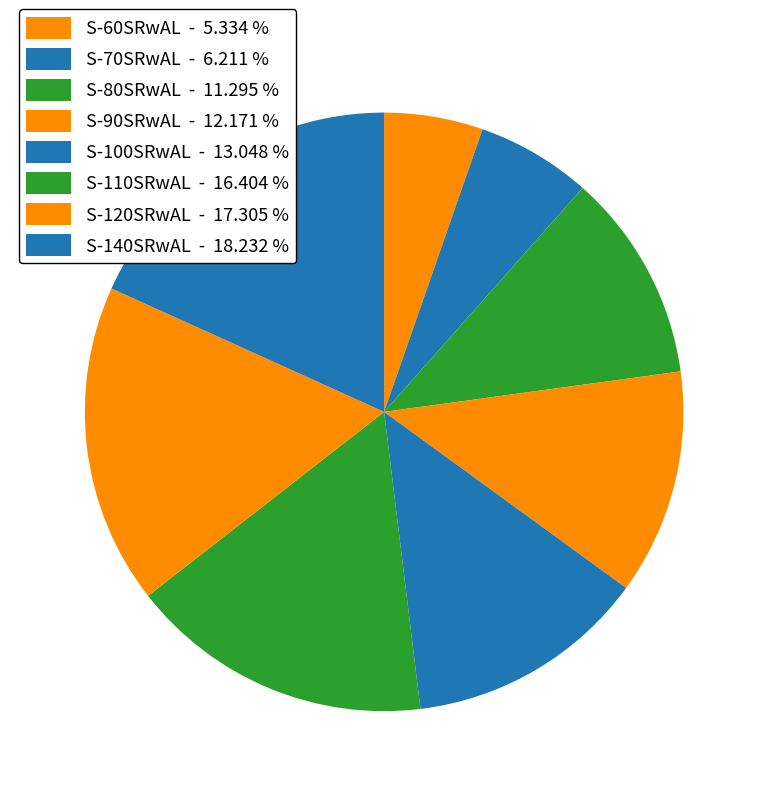

Is it true that S-100SRwAL is 23% of the pie?

False